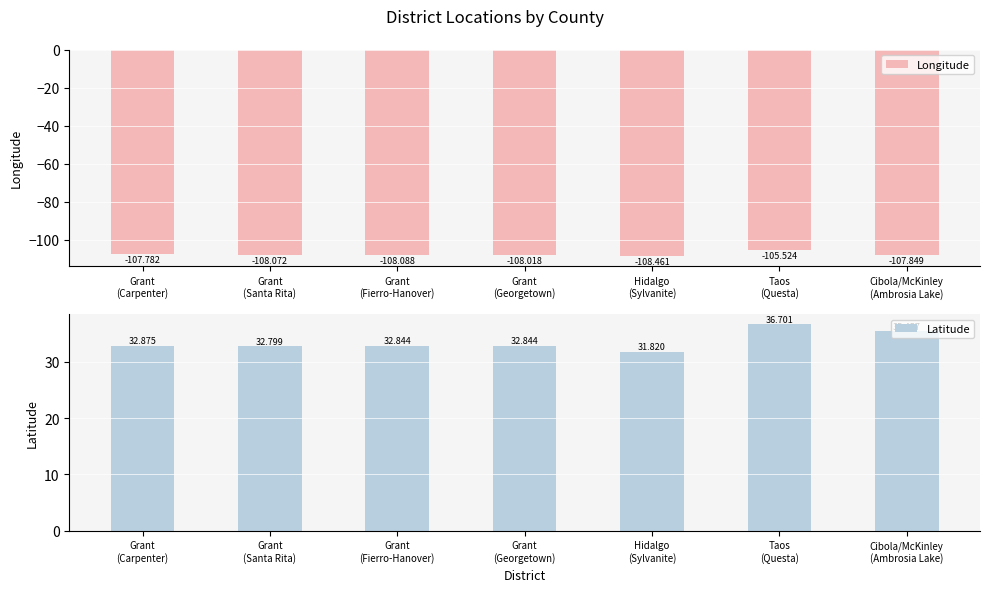

Which series has the largest total across all categories?

Latitude